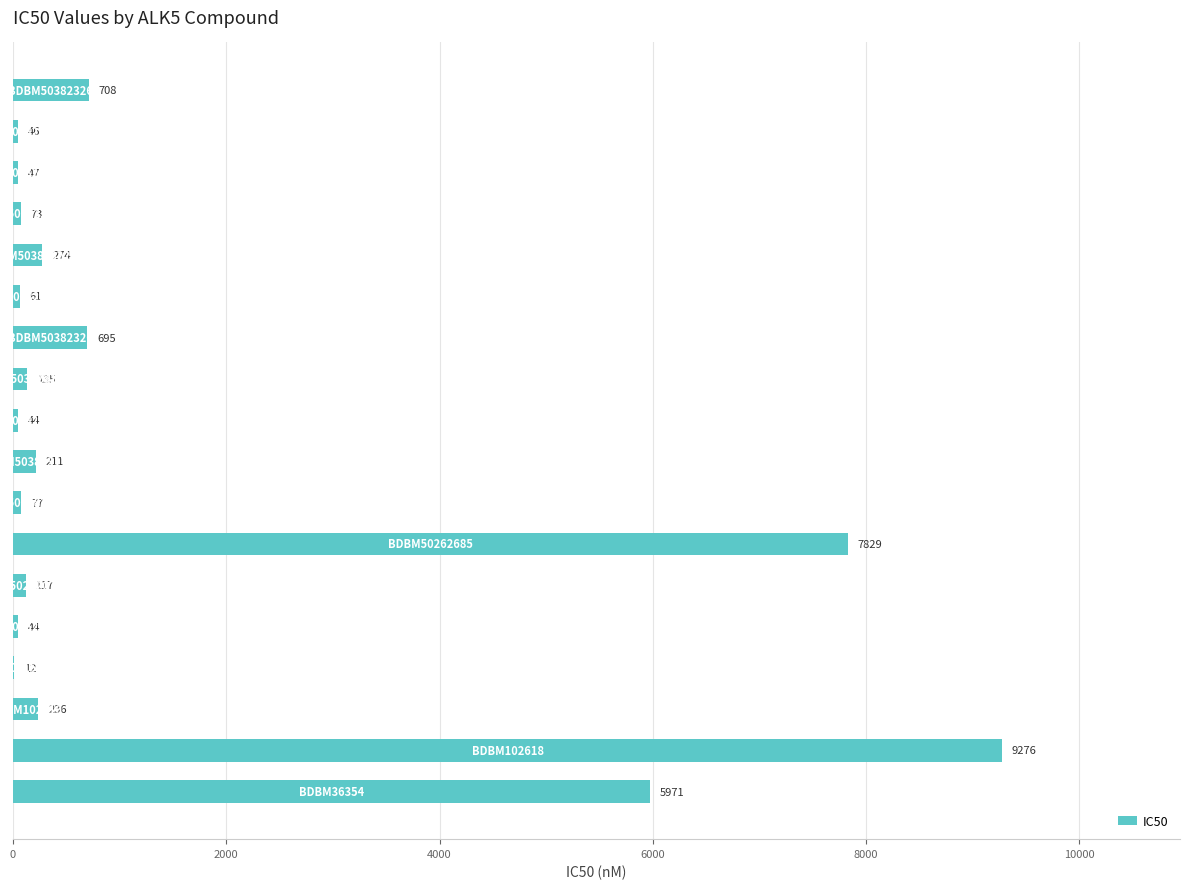

What is the greatest value displayed?

9276